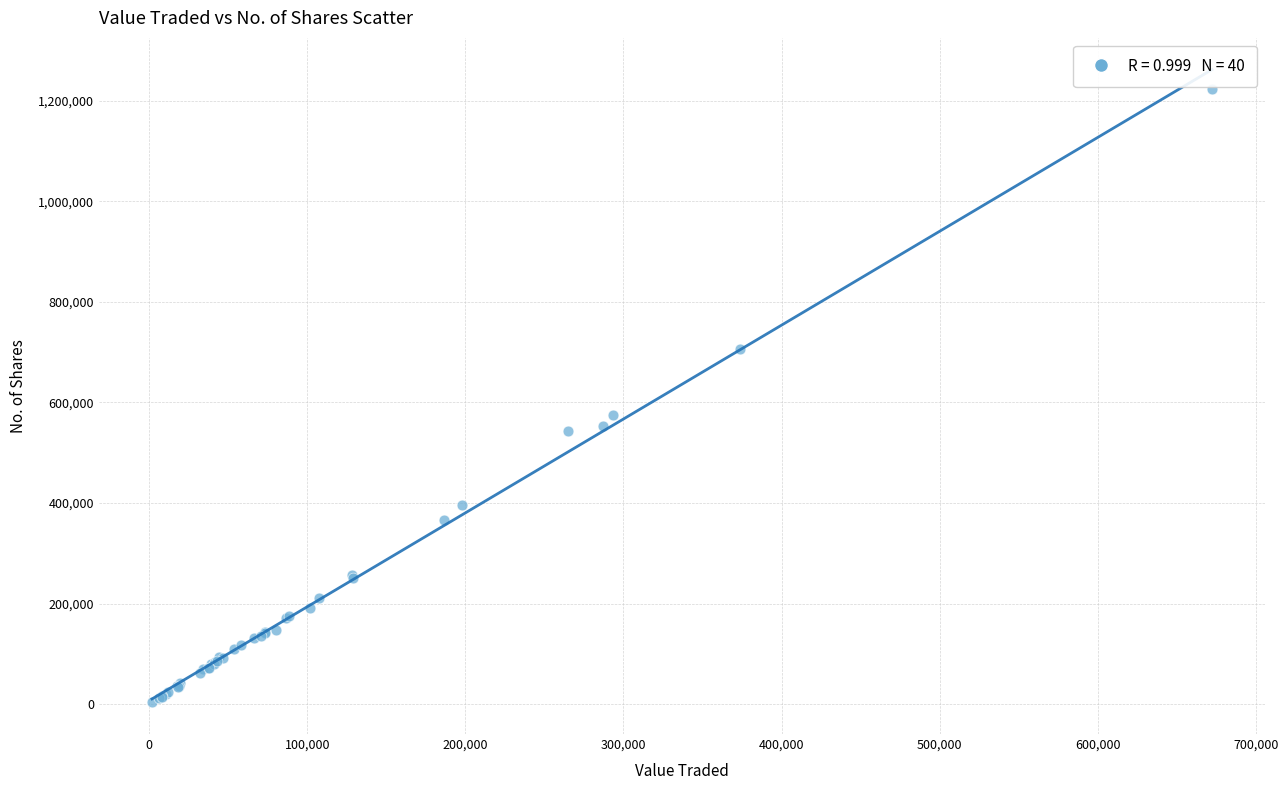

What Y value in the scatter plot is closest to 612828?

575544